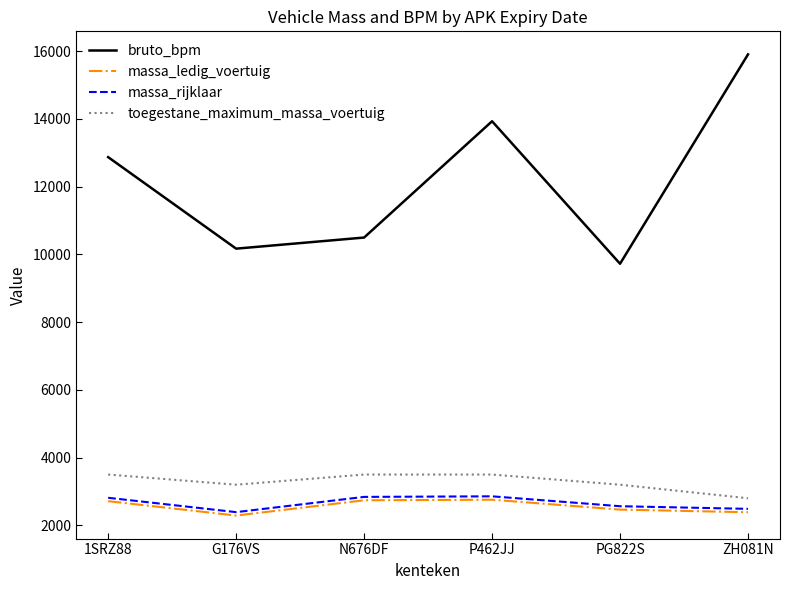

What is the total value across all series at ZH081N?

23580